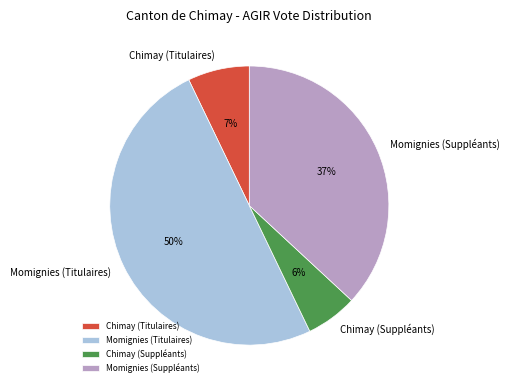

To the nearest percent, what is the difference between the largest and smallest slice percentages?

44%